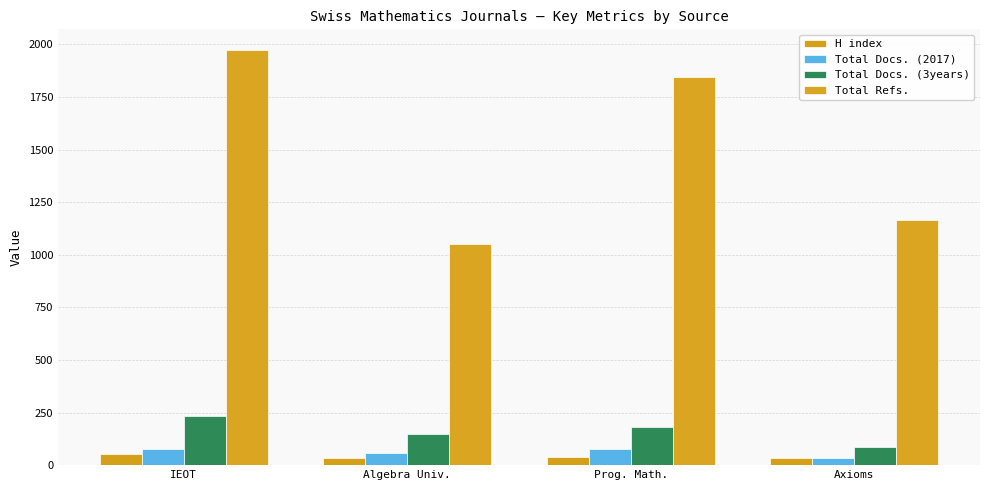

Which label corresponds to the largest value in the chart?

IEOT